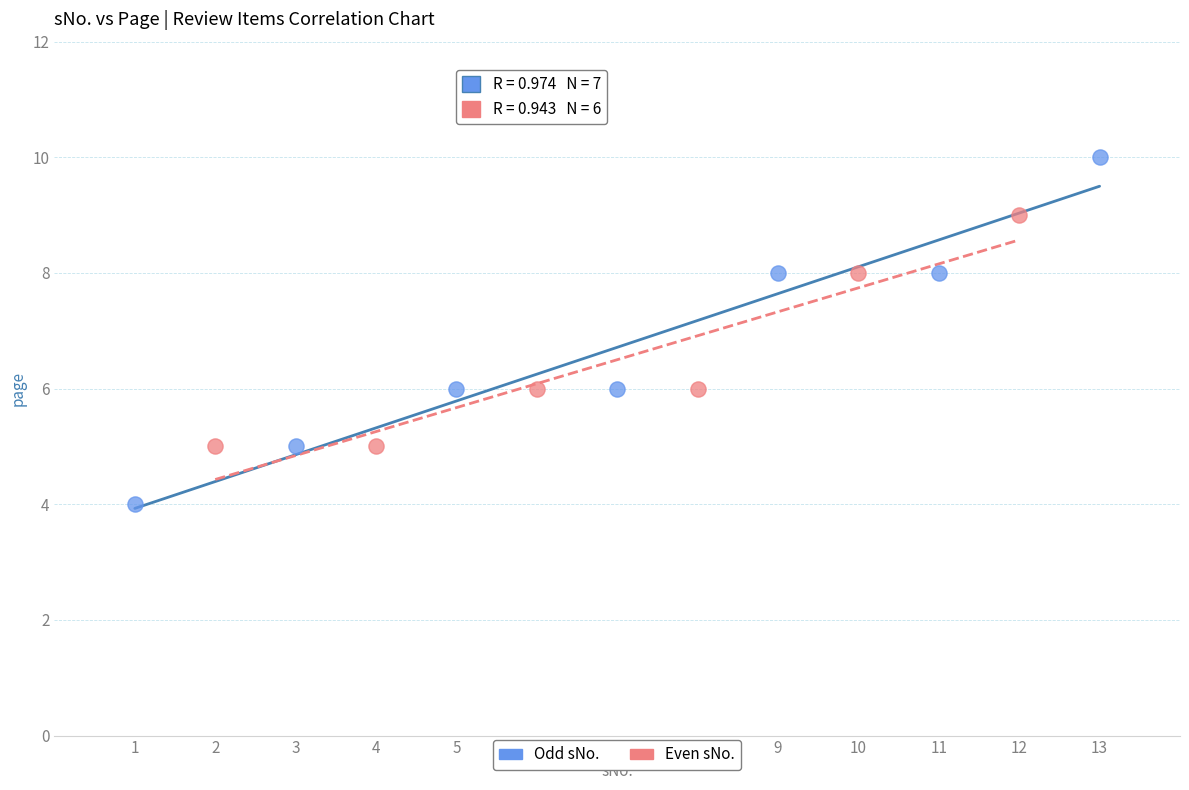

Which series reaches the maximum Y coordinate?

Odd sNo.